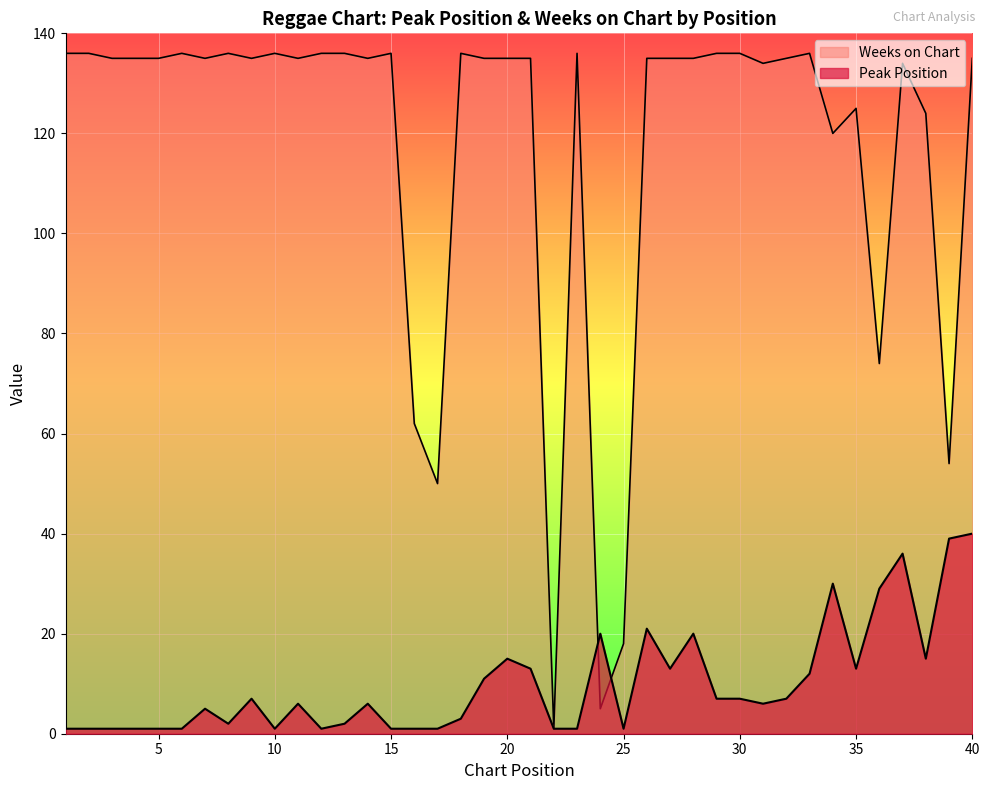

Where is the first local minimum for Peak Position?

8